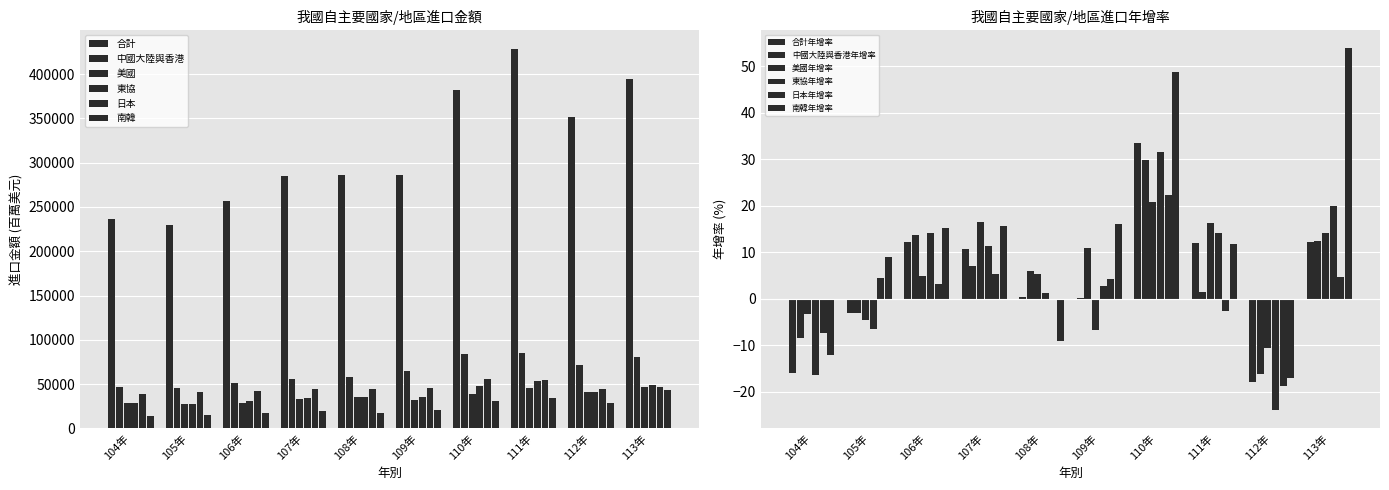

What is the difference between the maximum and minimum values in the 合計 series?

198883.1